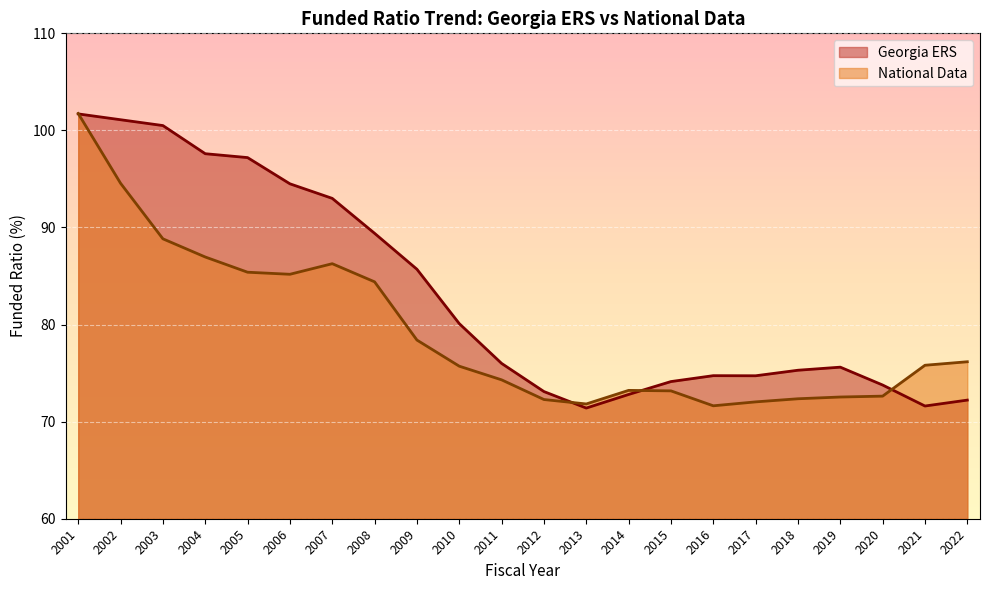

Which series has the widest spread of values?

Georgia ERS